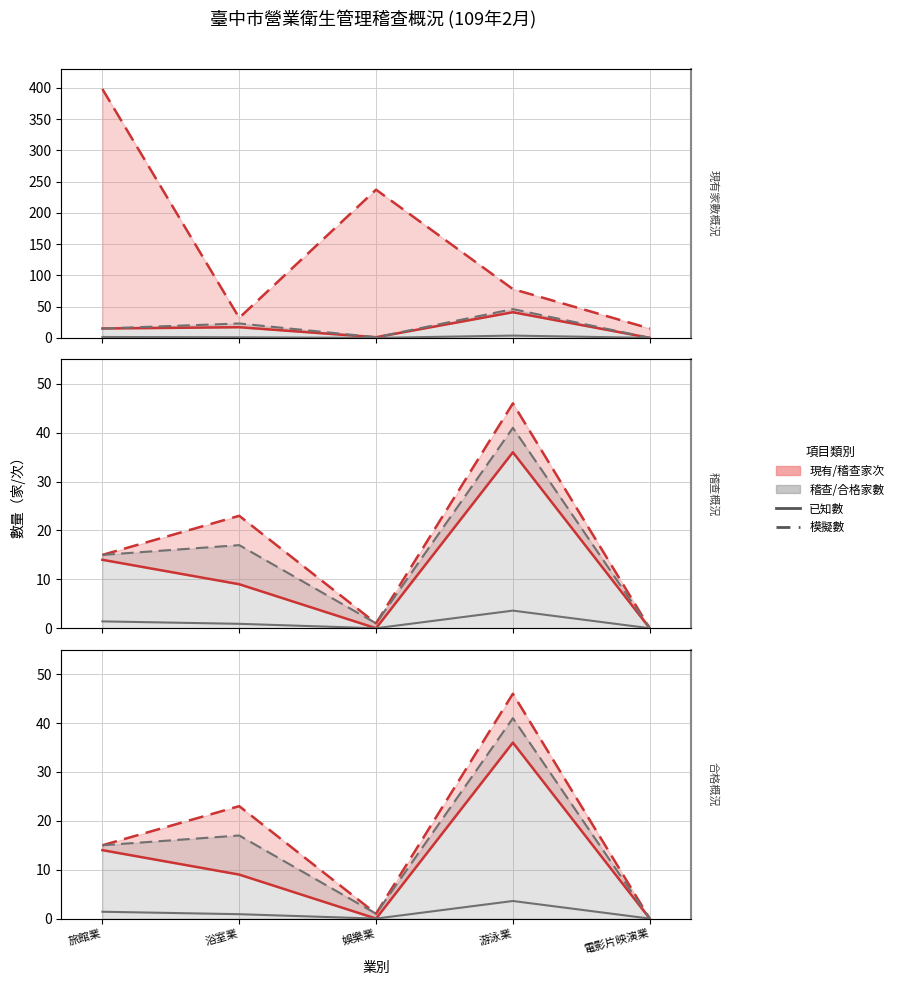

What is the label of the 3rd point from the left?

娛樂業